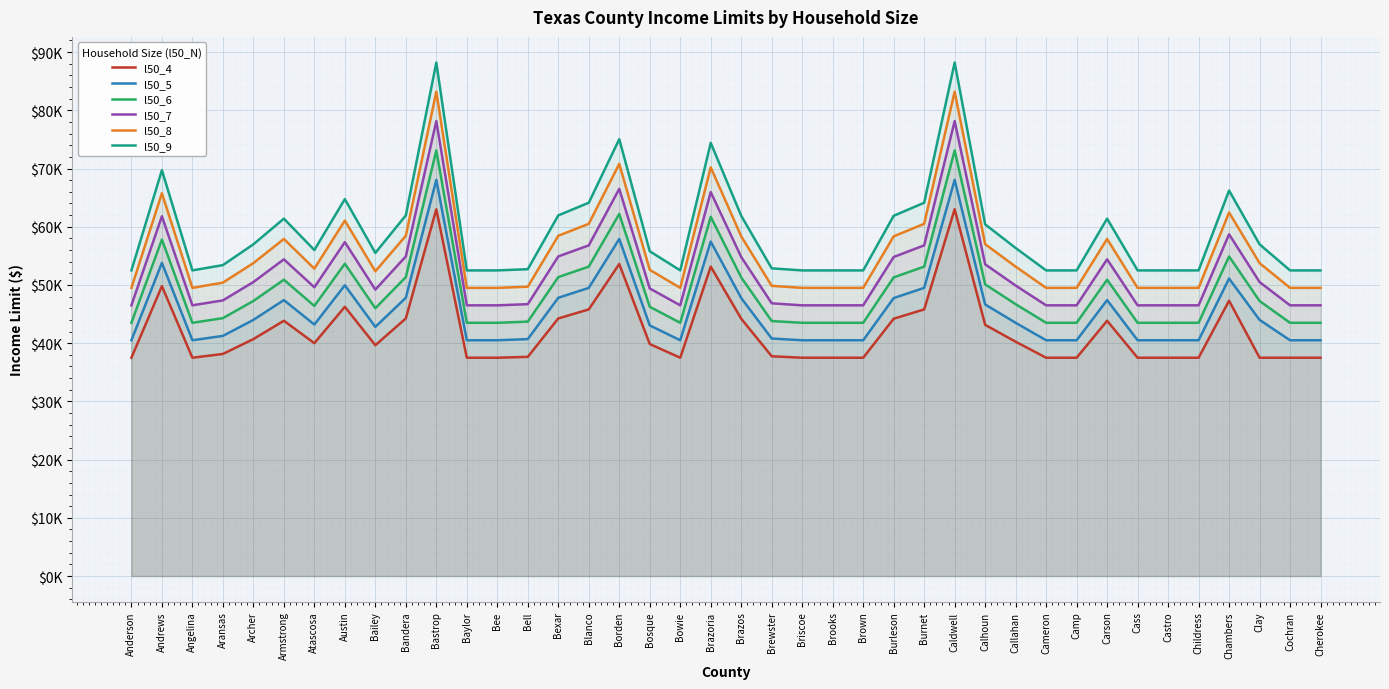

What is the sum of the l50_9 values at Calhoun and Carson?

121800